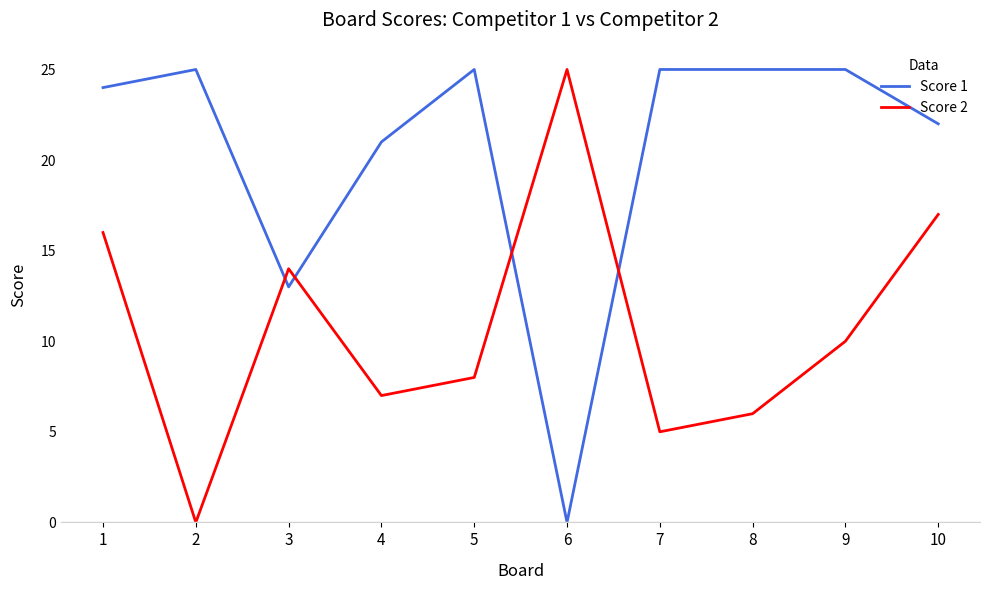

How many lines are shown in the chart?

2